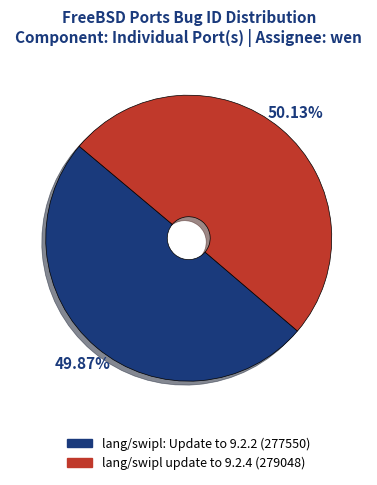

The lang/swipl update to 9.2.4 slice represents 58% of the pie. True or false?

False